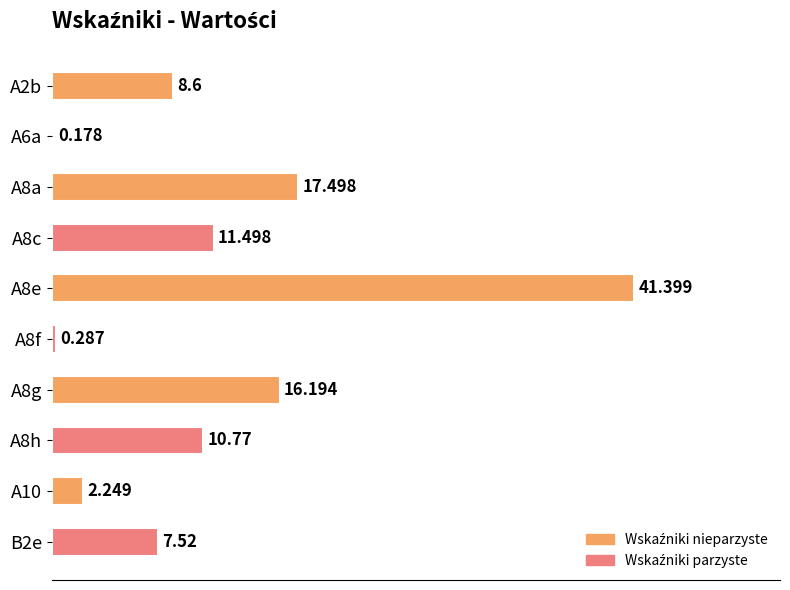

How many data points are above 10?

5